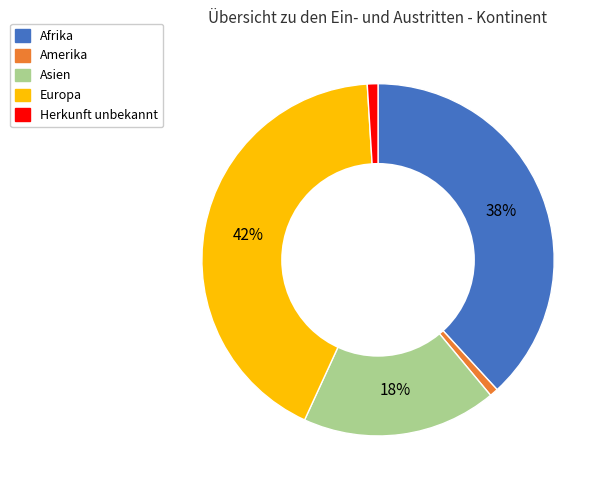

To the nearest percent, what is the average slice percentage?

20%